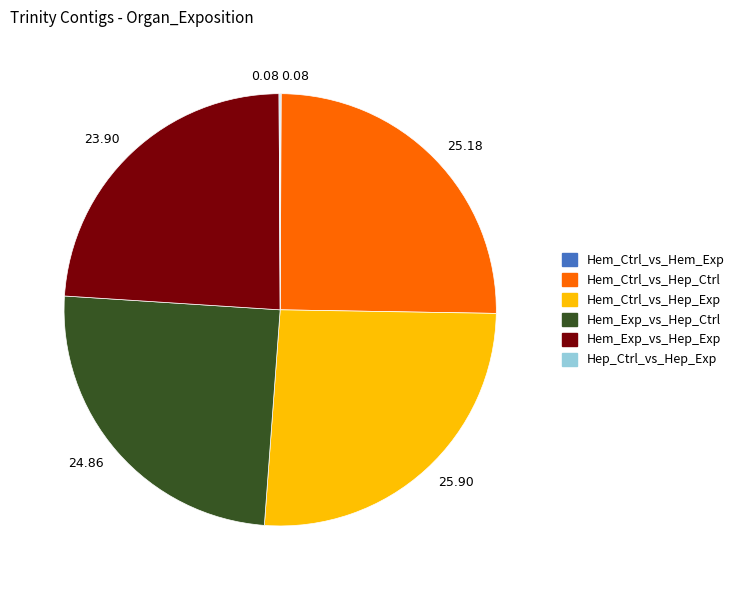

Does any single category account for the majority?

No